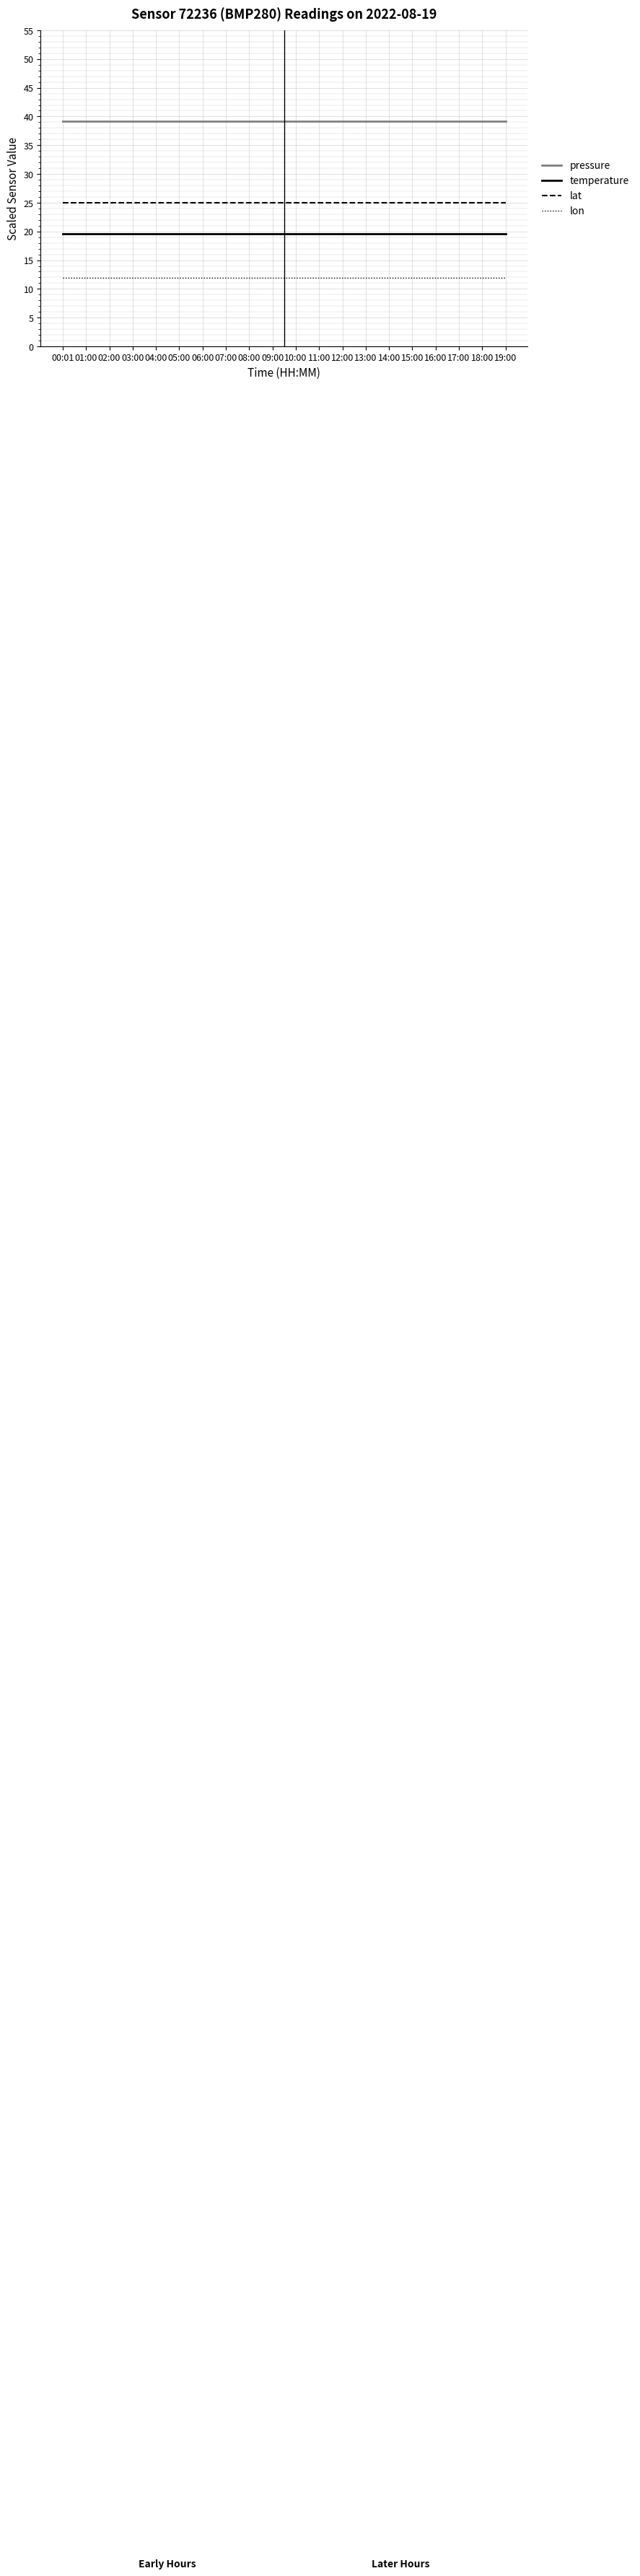

True or false: lon has a value of 11.9 at 15:00.

True